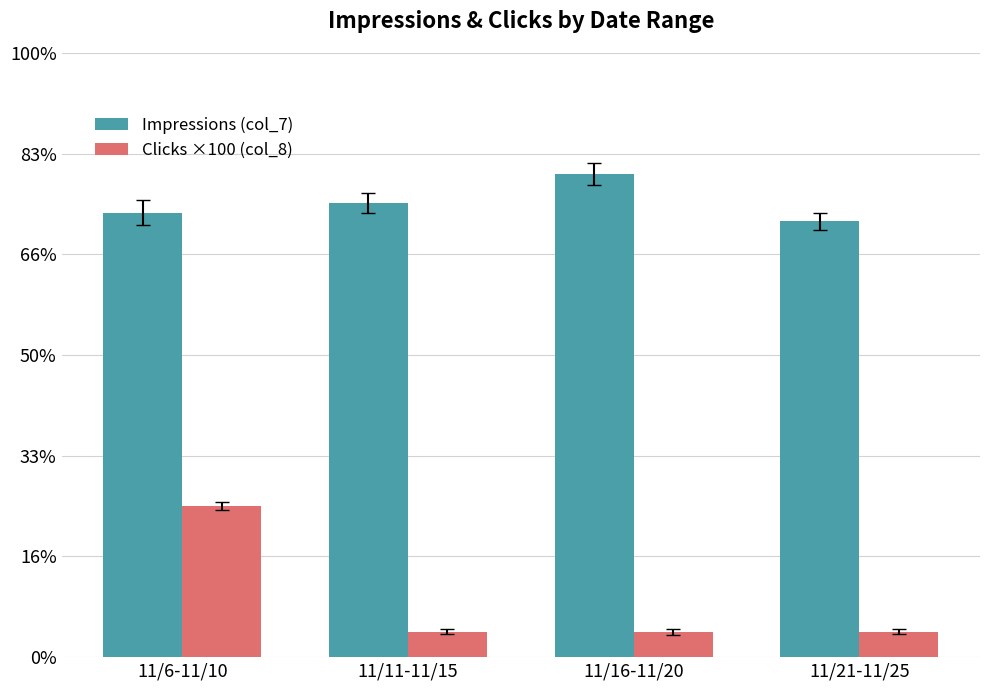

What is the value of the Clicks ×100 (col_8) bar at the 1st from the left?

600